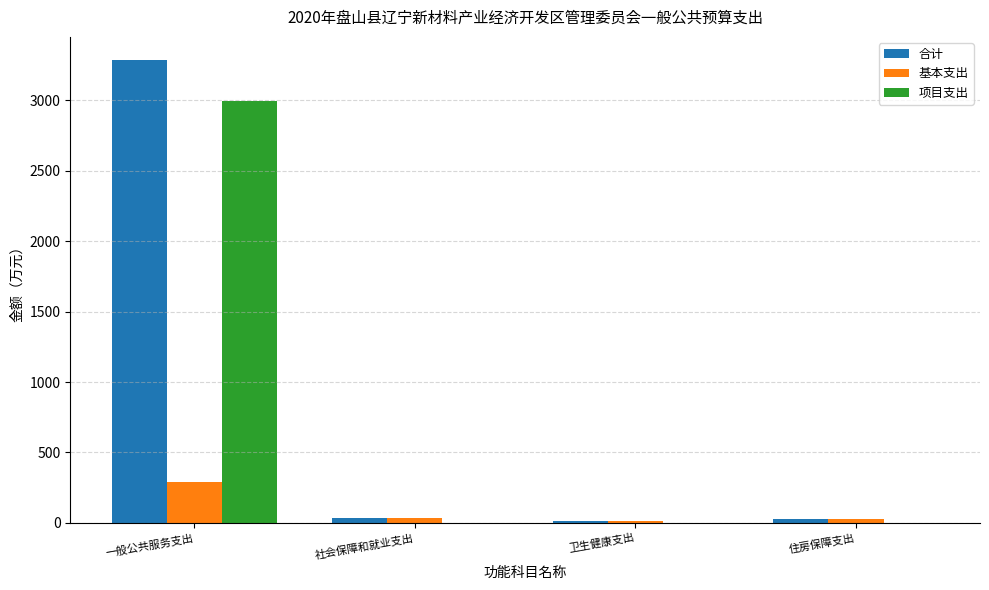

What are all the series names shown in the legend?

合计, 基本支出, 项目支出